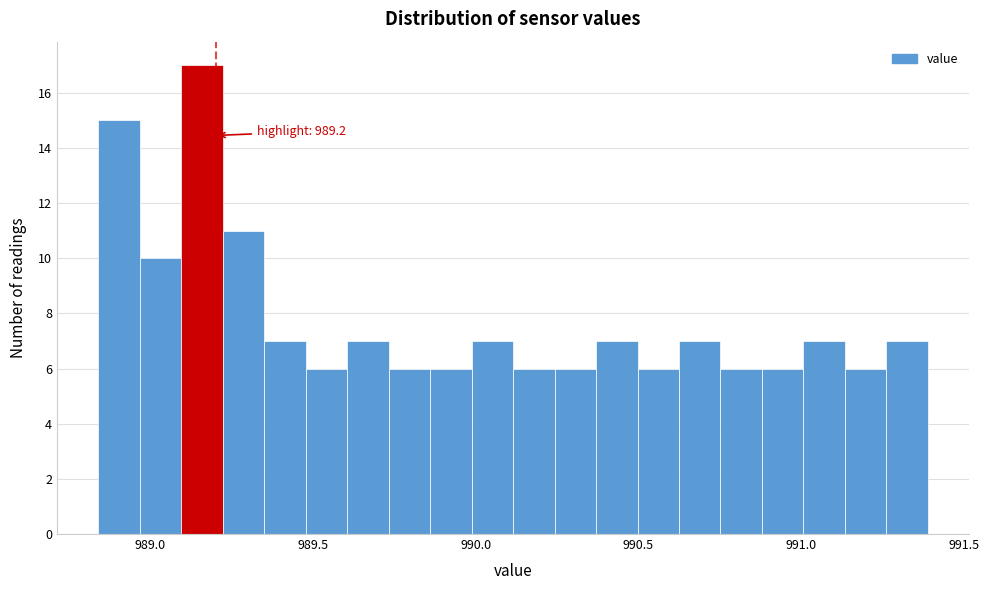

Read against the x-axis, roughly where is the centre of the tallest bar?

989.15